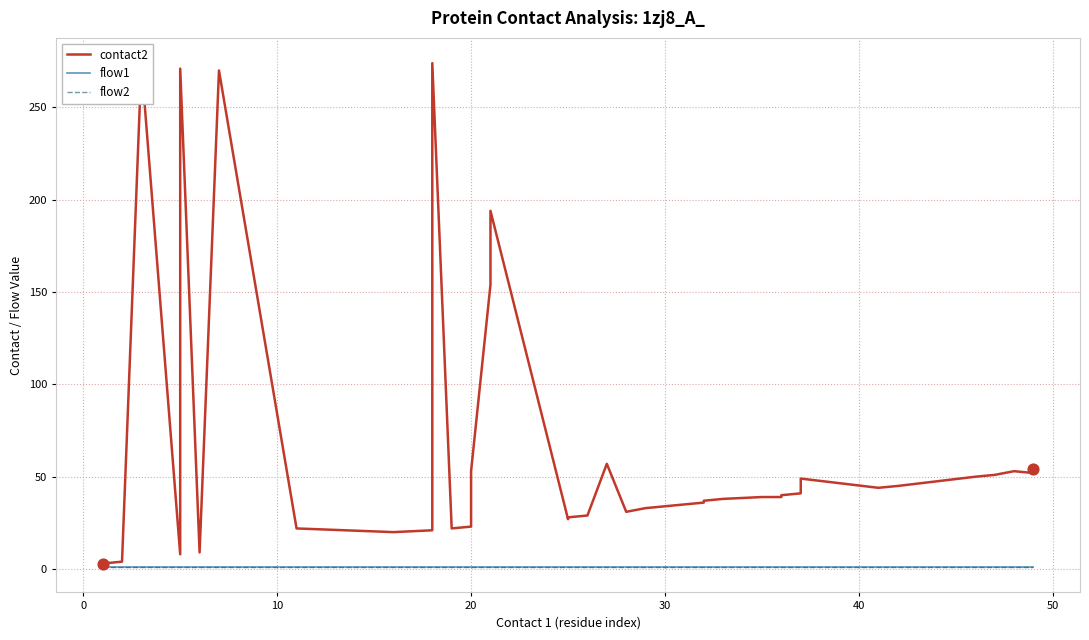

Is the value of flow1 at 40 greater than the value of contact2 at 21?

No